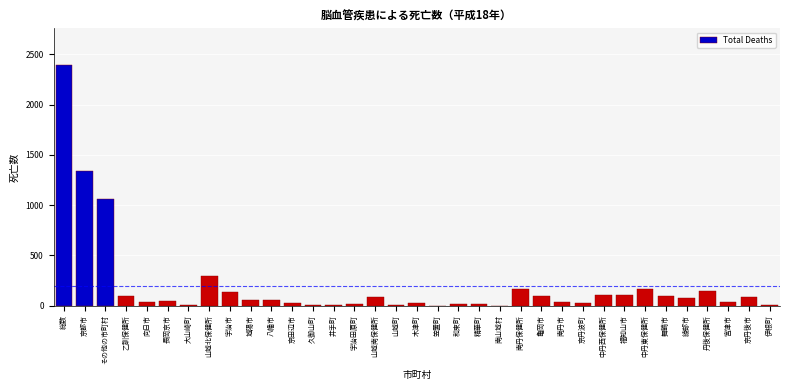

Read the value at 京丹後市.

82